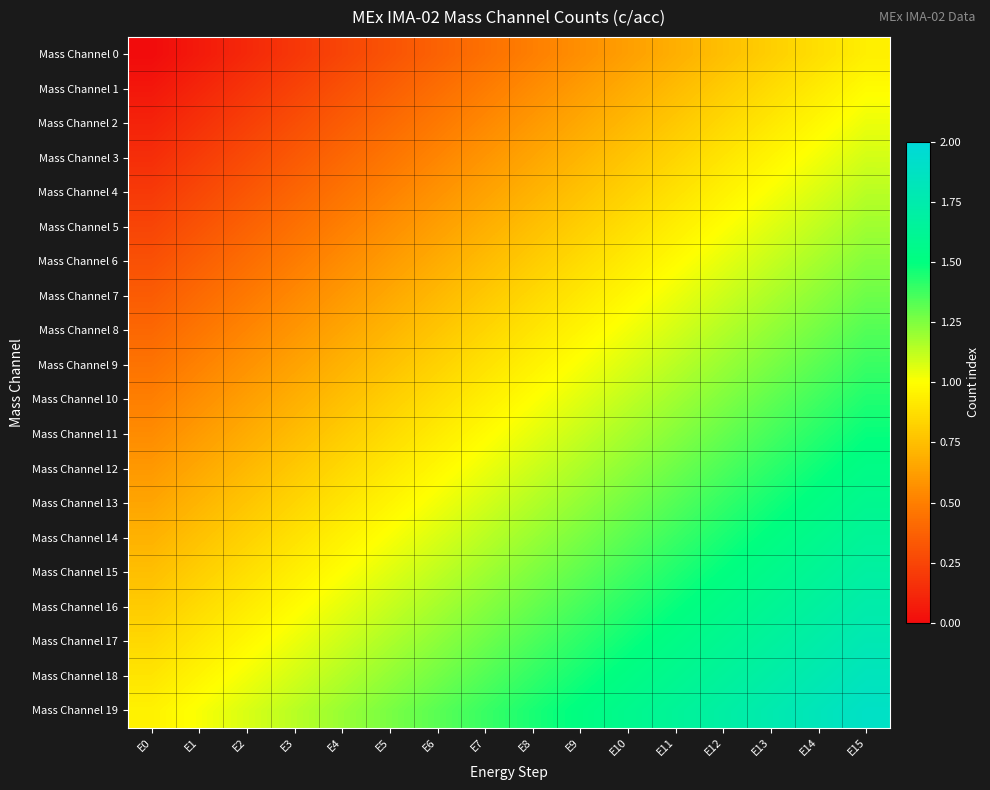

At which category is the sum across all series the highest?

E15